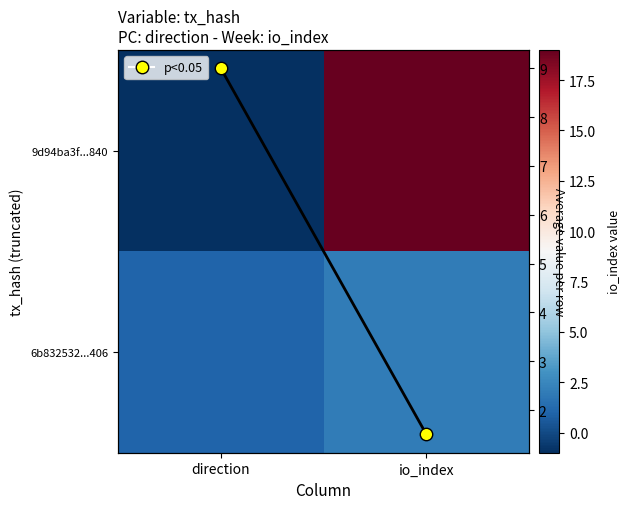

The value of 9d94ba3f...840 at direction is -1.0. True or false?

True